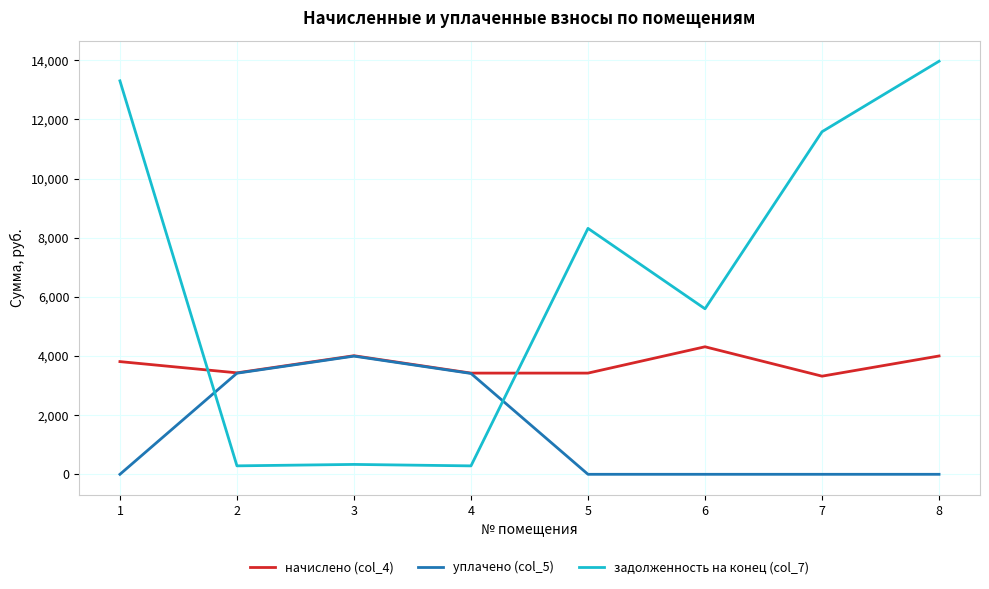

What is the approximate value of задолженность на конец (col_7) at 4?

285.1